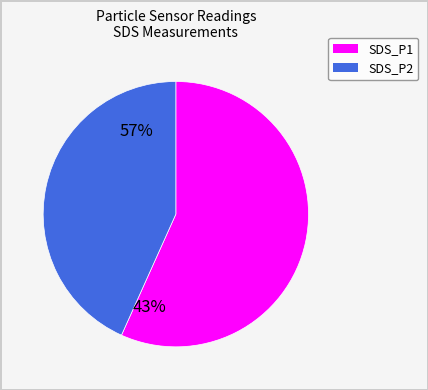

Which category has the smallest portion of the pie?

SDS_P2